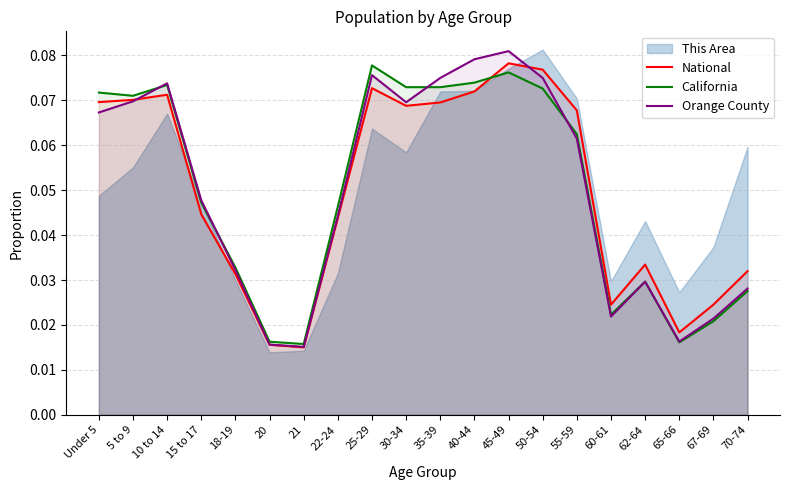

How many lines are shown in the chart?

3